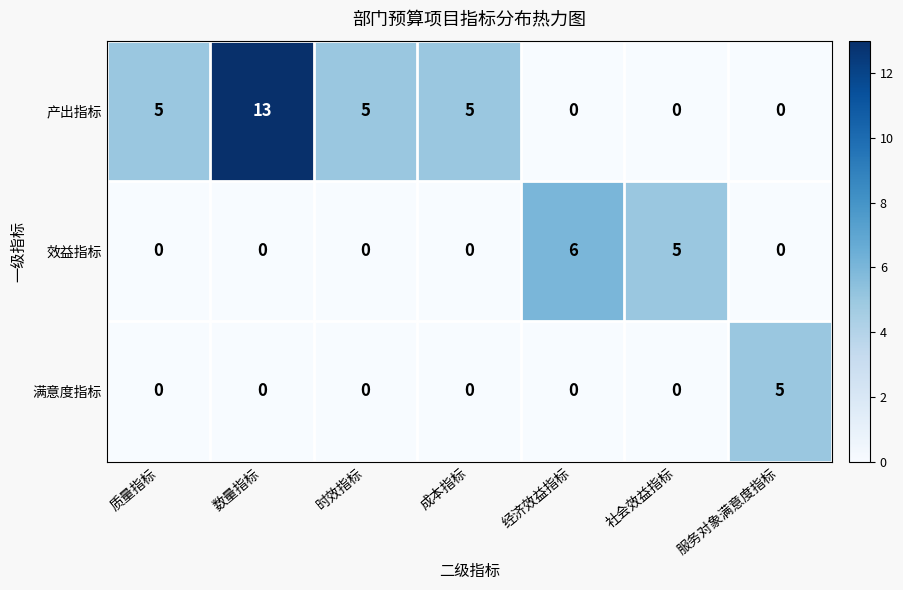

Which series has the widest spread of values?

产出指标